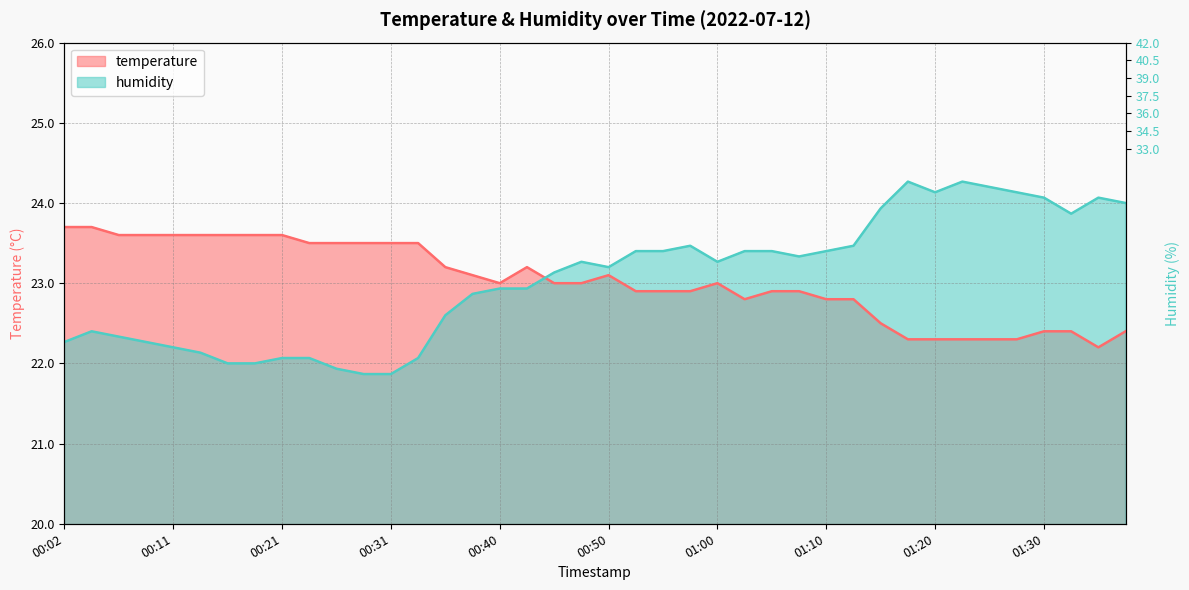

At which category does temperature reach its first local peak?

00:43